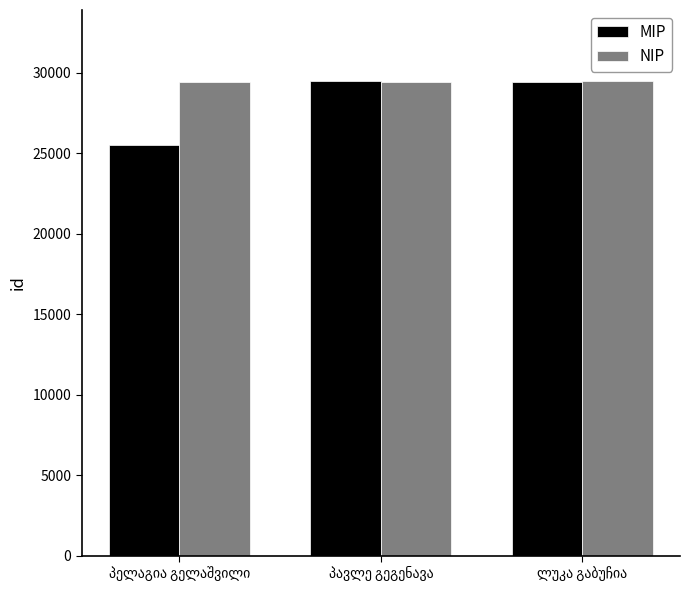

What is the lowest value of the NIP series?

29450